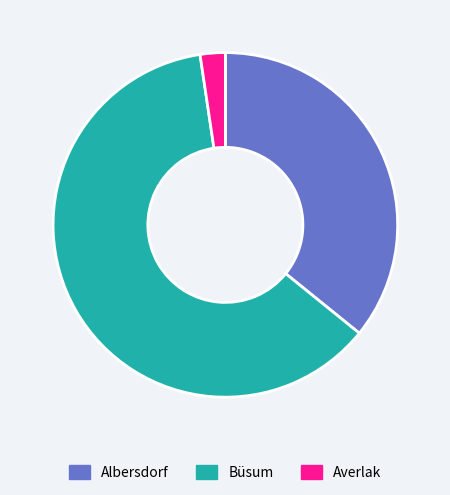

Which category accounts for the majority?

Büsum